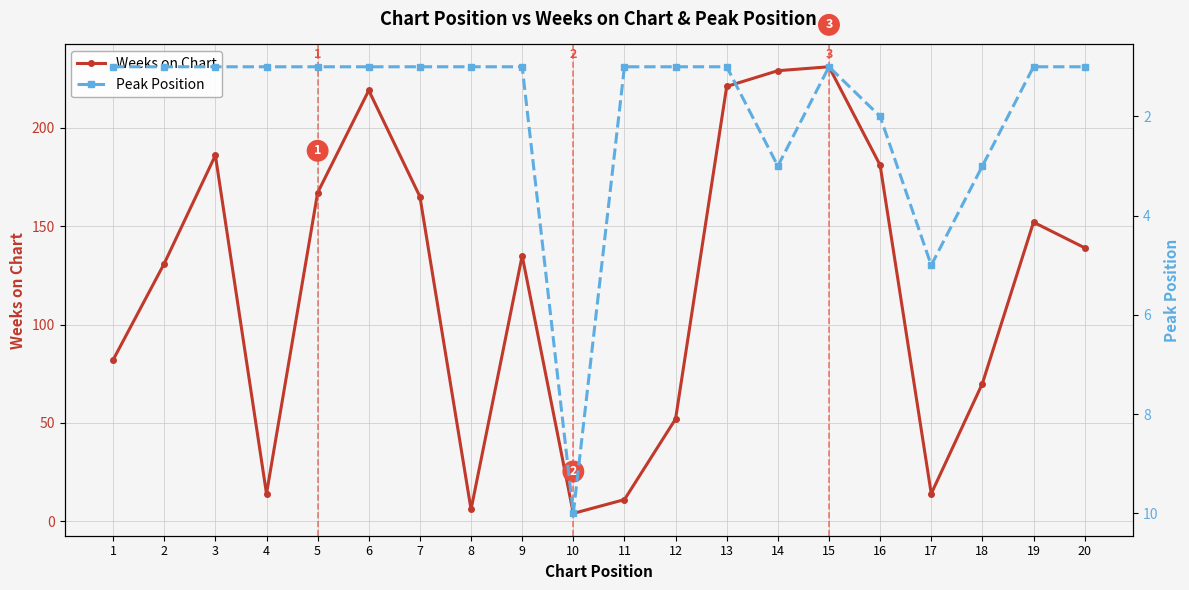

Rank the series by their maximum value, from highest to lowest.

Weeks on Chart, Peak Position